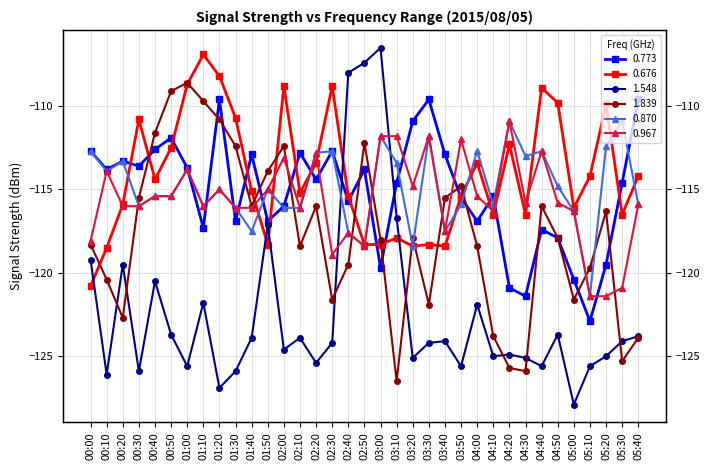

Is it true that 1.548 equals -124.2 at 03:30?

True